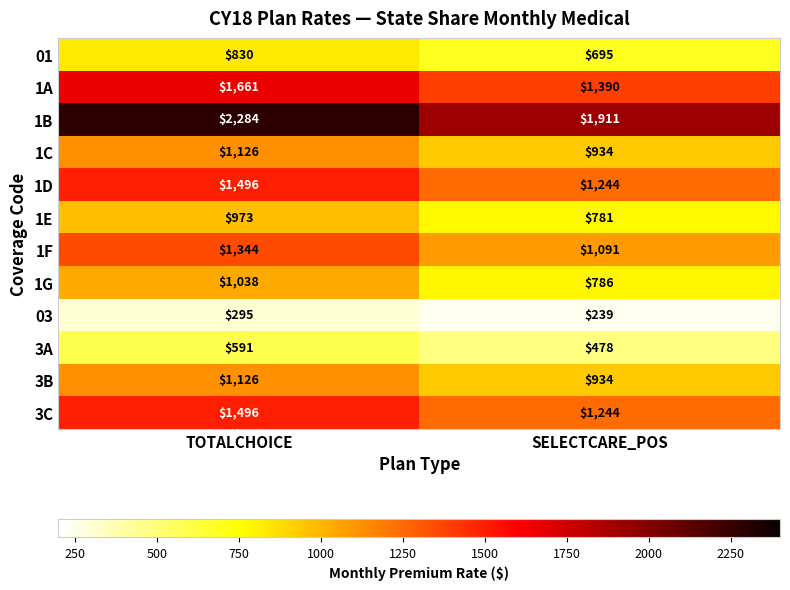

What is the sum of the 1F values at TOTALCHOICE and SELECTCARE_POS?

2435